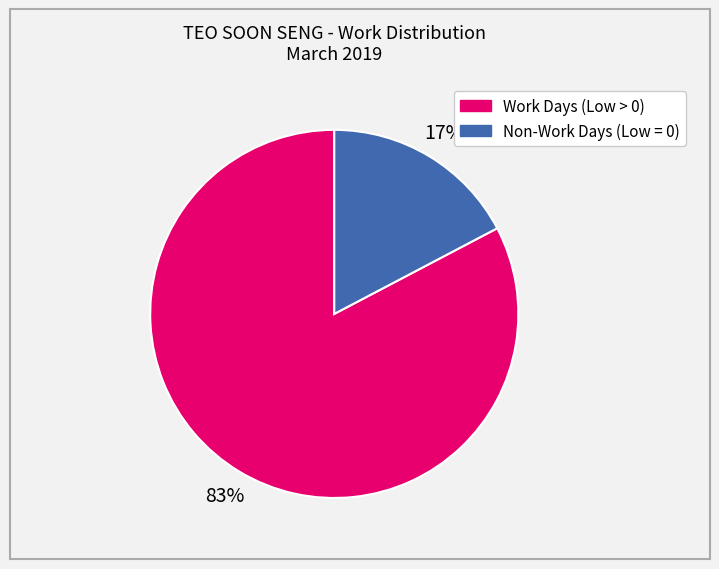

How many segments does this pie chart have?

2